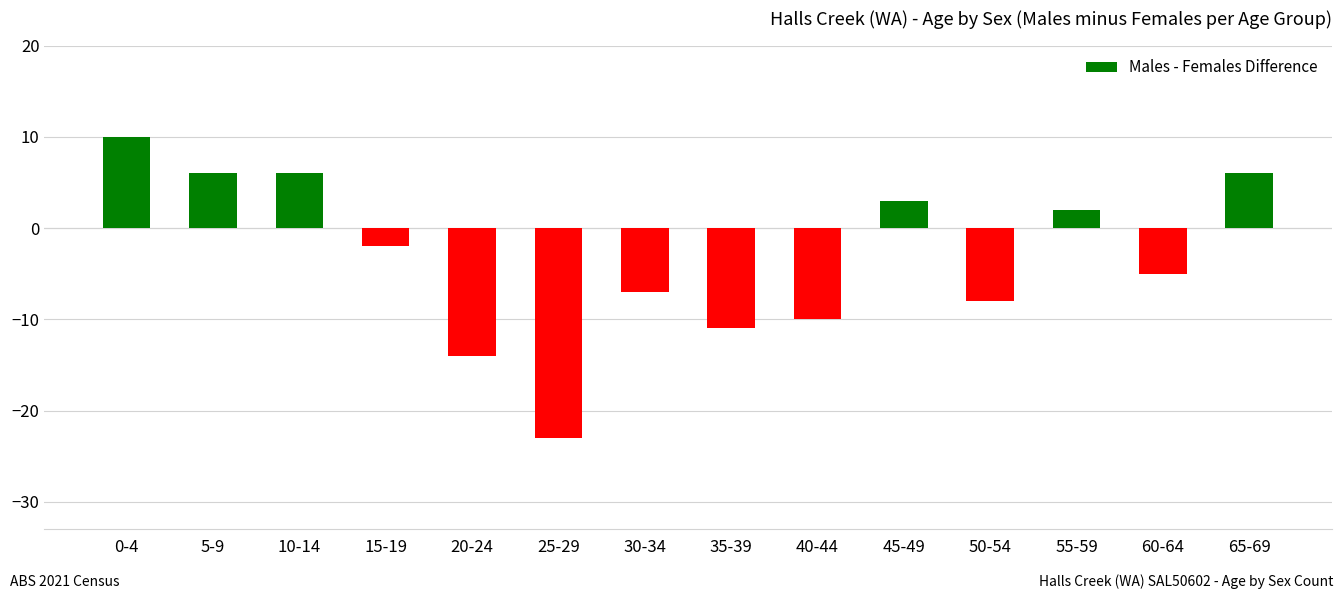

What is the difference between the second highest and minimum values?

29